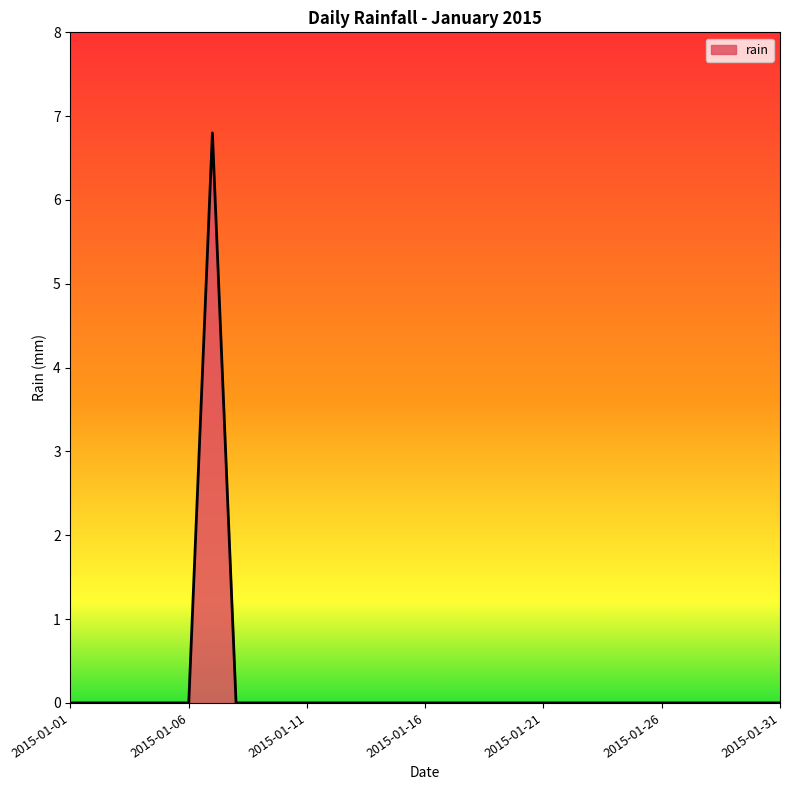

What is the sum of all values?

6.8